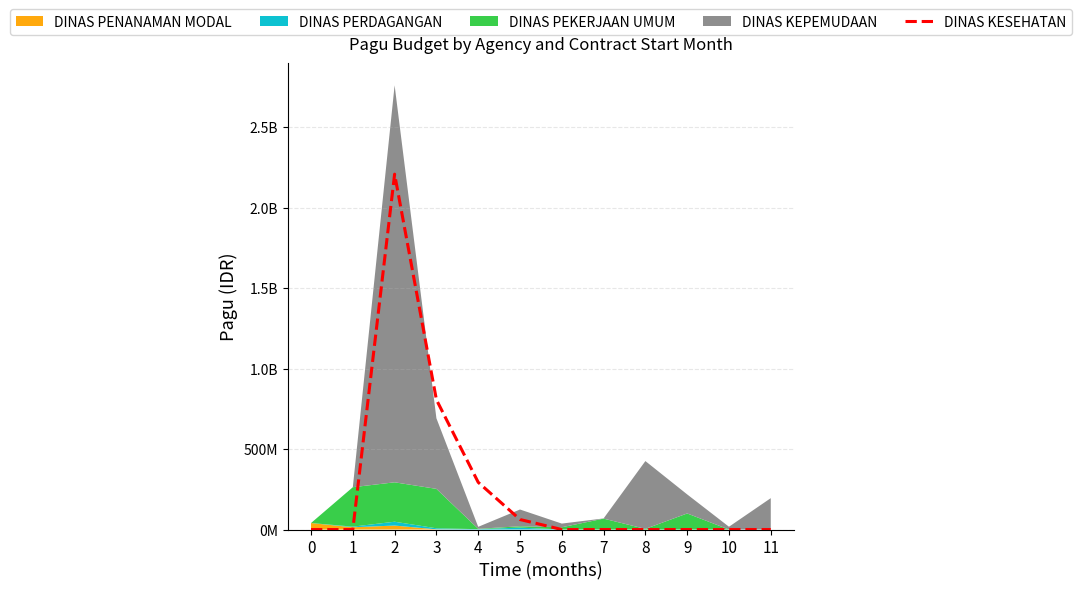

How many points are higher than both their immediate neighbors (excluding endpoints)?

1